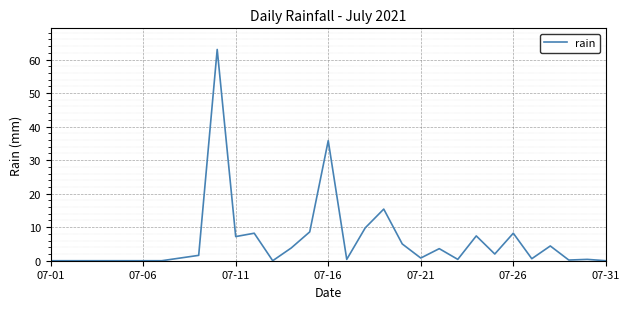

Reading left to right, transcribe all the data shown in this chart.

0.0	0.0	0.0	0.0	0.0	0.0	0.0	0.8	1.6	63.0	7.2	8.2	0.0	3.8	8.6	35.8	0.4	9.8	15.4	5.0	0.8	3.6	0.4	7.4	2.0	8.2	0.6	4.4	0.2	0.4	0.0